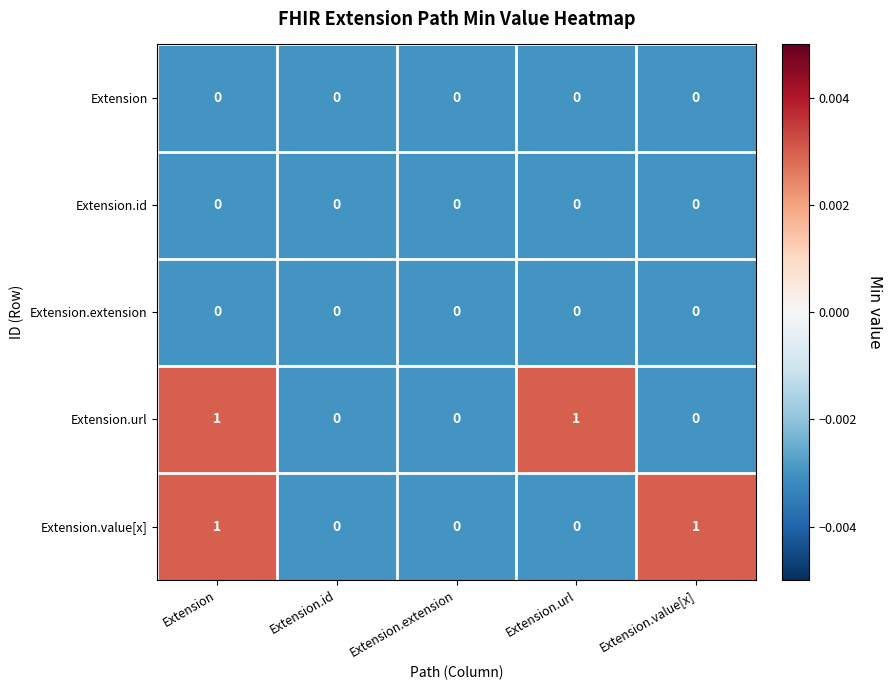

The value of Extension.id at Extension.extension is 0. True or false?

True